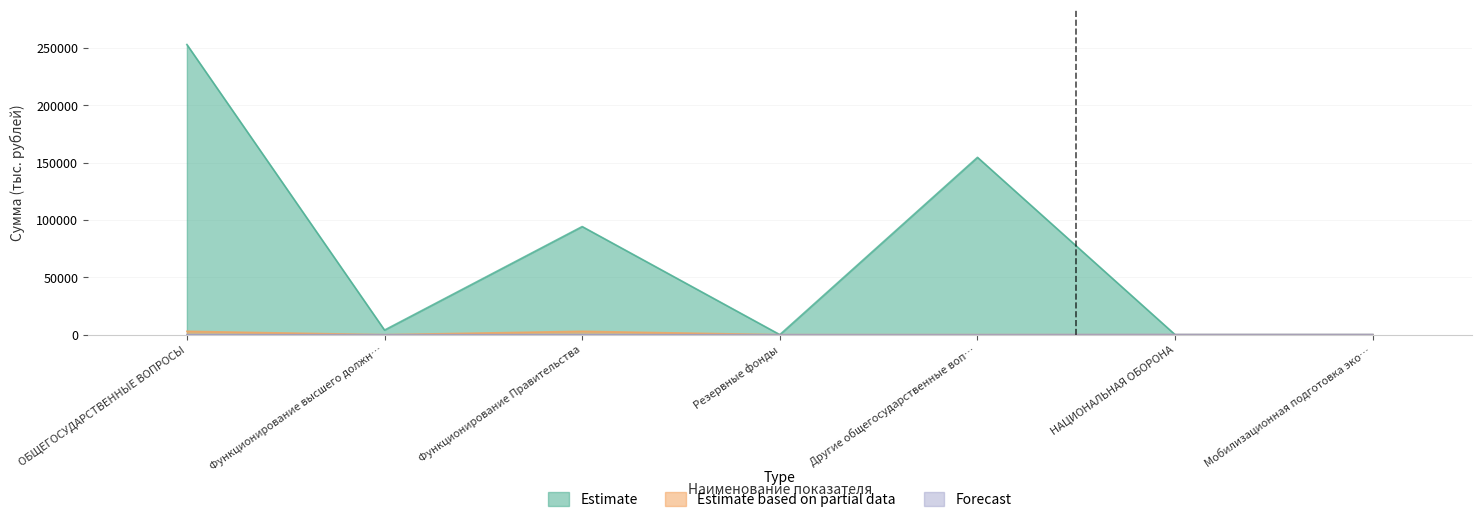

What is the sum of the Estimate values at Резервные фонды and НАЦИОНАЛЬНАЯ ОБОРОНА?

50.0